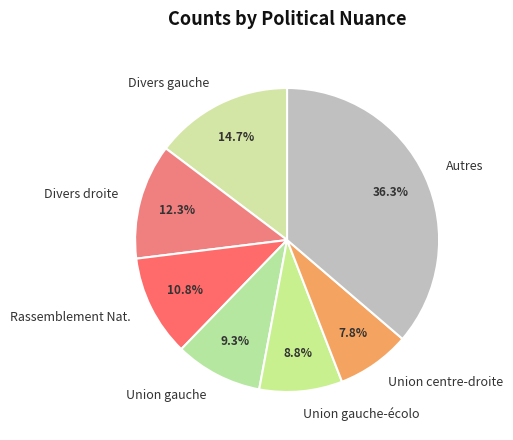

Which has a higher value, Autres or Divers droite?

Autres